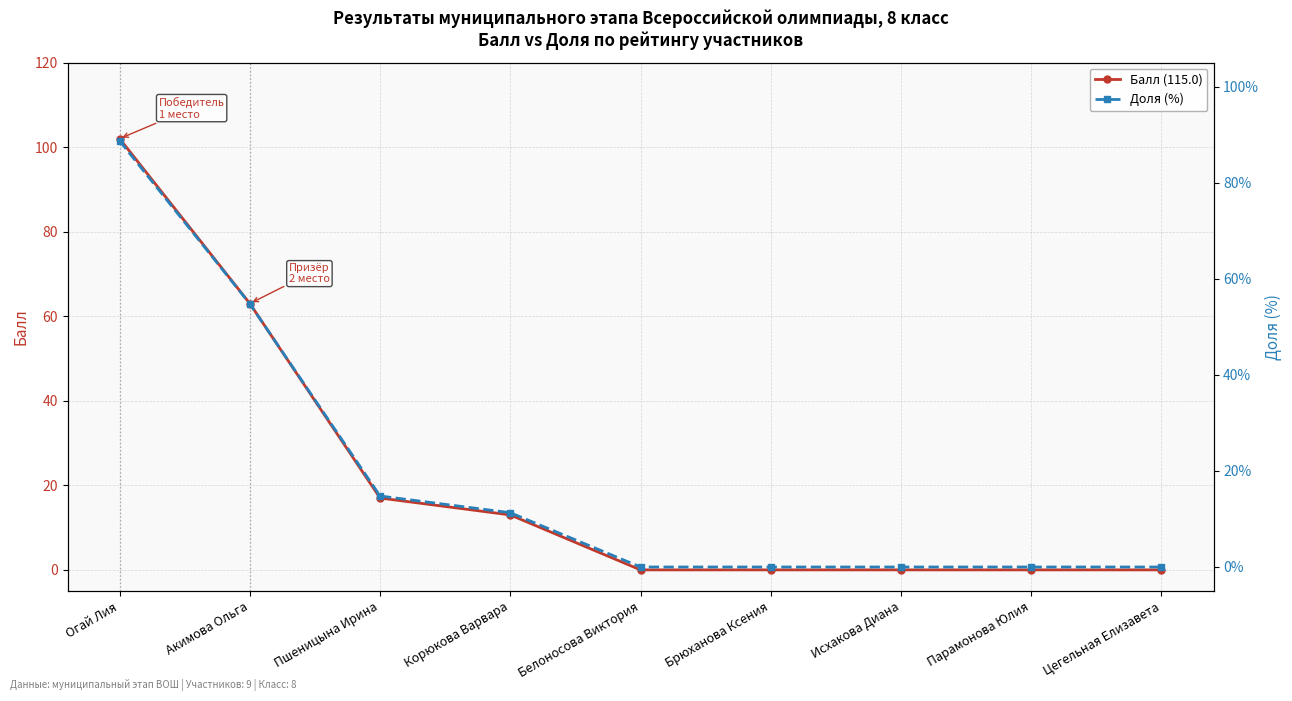

Which label corresponds to the largest value in the chart?

Огай Лия